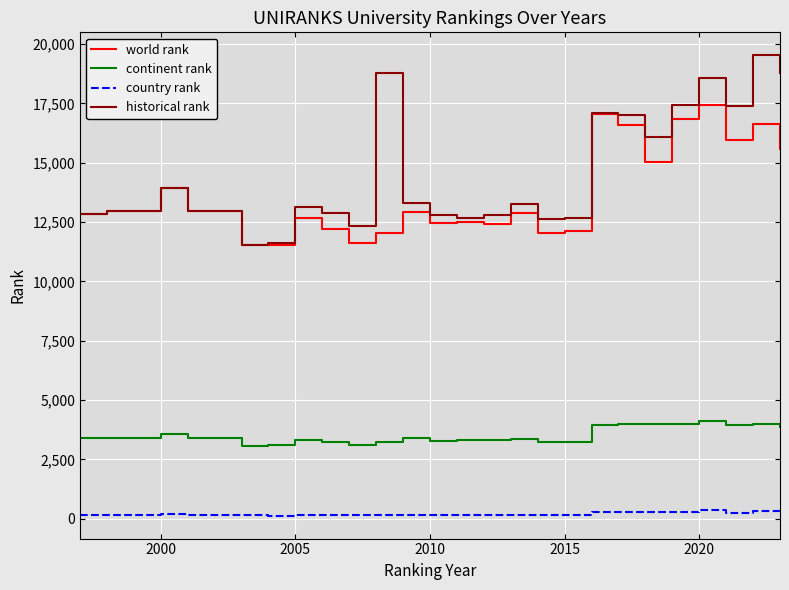

Which series has the largest range (max minus min)?

historical rank